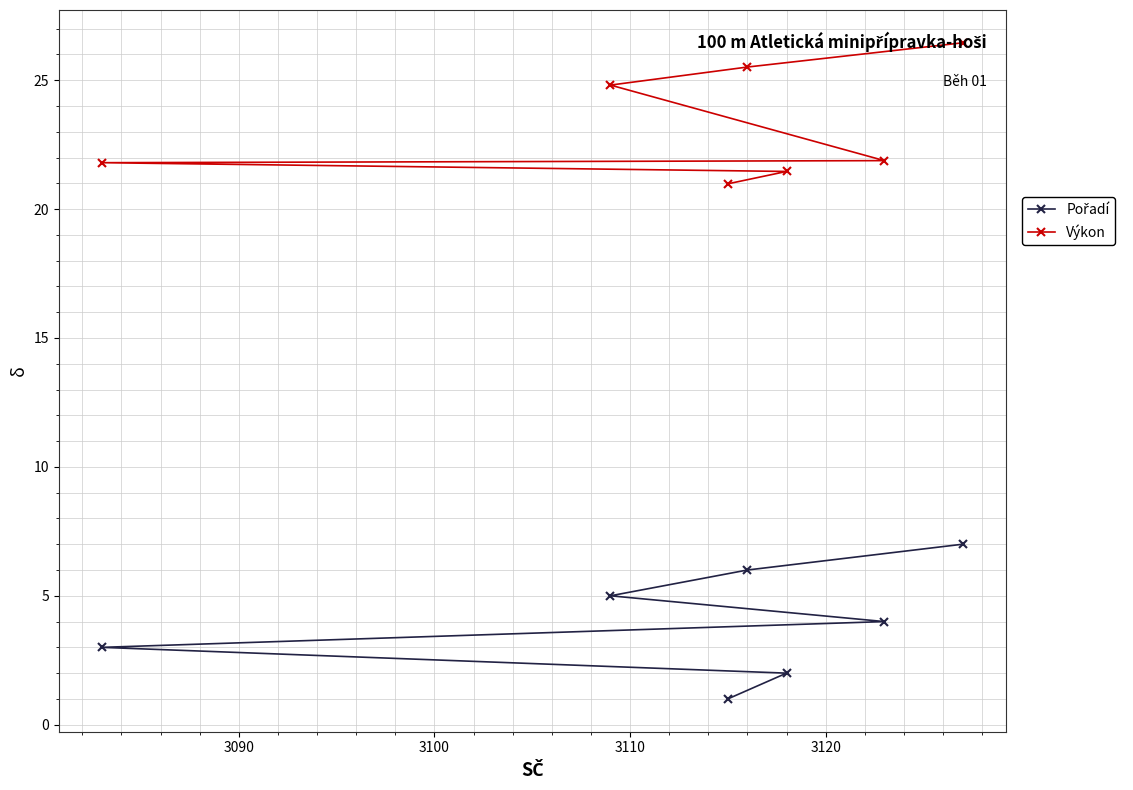

What is the average value of the Výkon series?

23.3